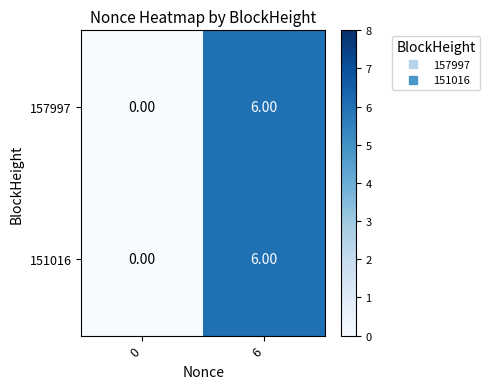

Rank the categories by 151016 value from highest to lowest.

6, 0